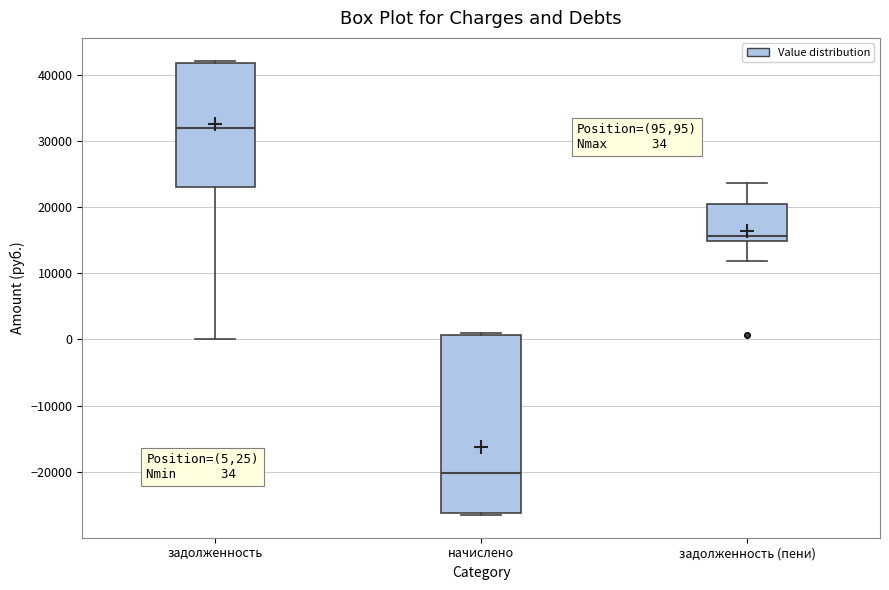

Which box has the highest median line?

задолженность